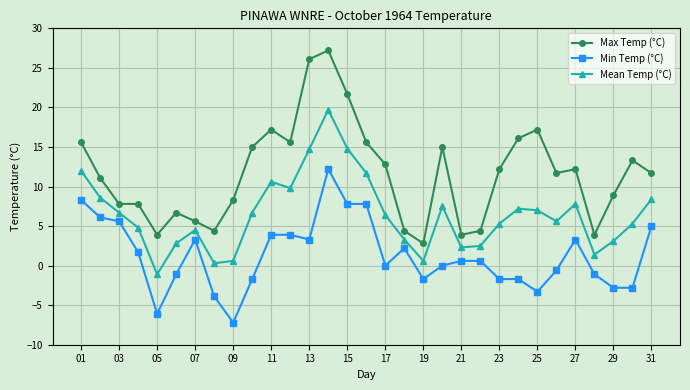

How many data points does each series have?

31